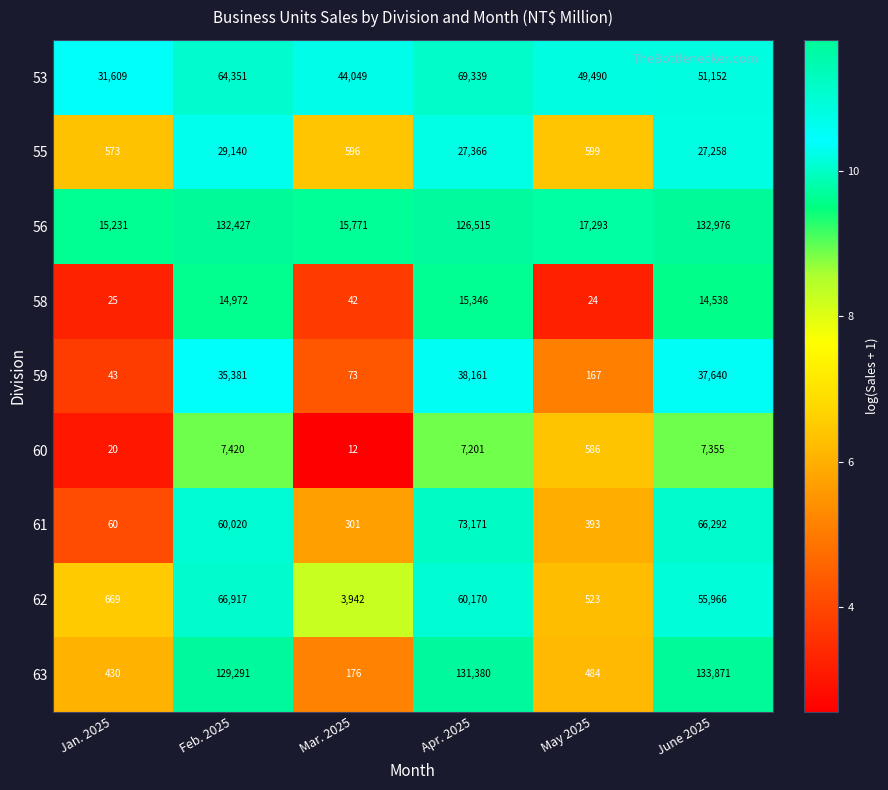

Which series changed the most between May 2025 and June 2025?

63